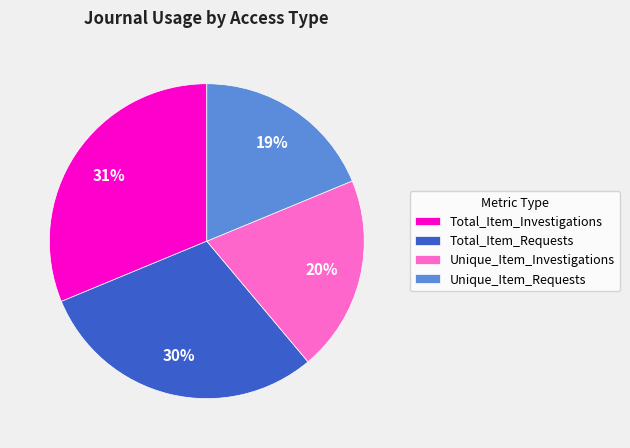

Does Unique_Item_Requests represent more than half of the total?

No